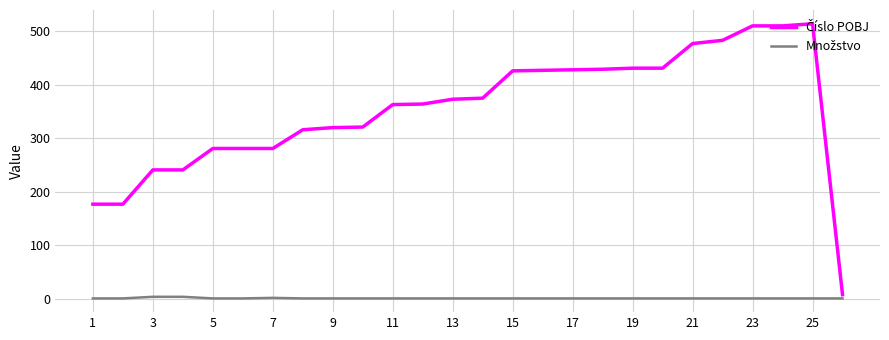

Is this an area chart (filled region under the line)?

No